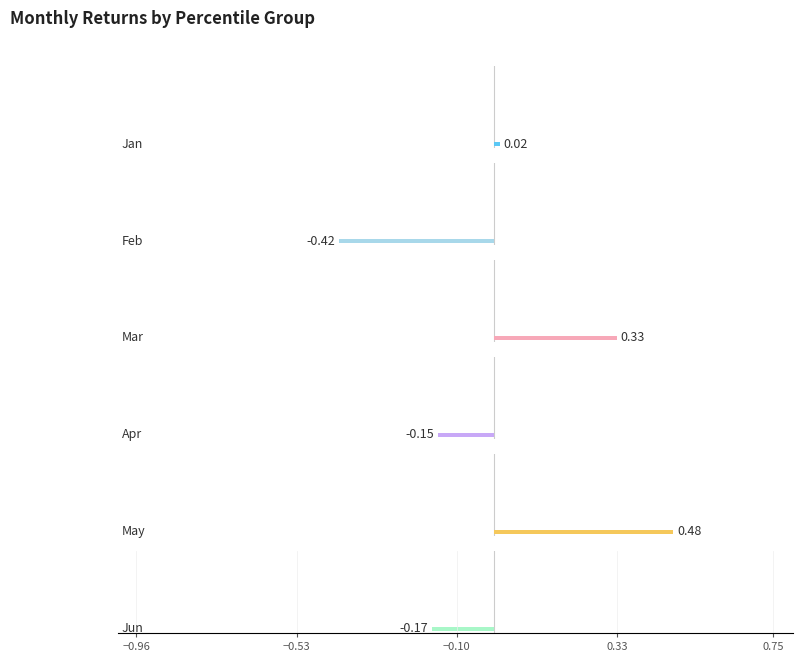

Is it true that Jun equals -0.2 at pct15?

True